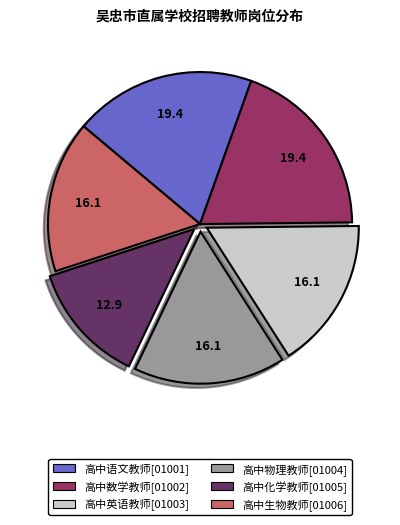

Does 高中化学教师[01005] represent more than half of the total?

No